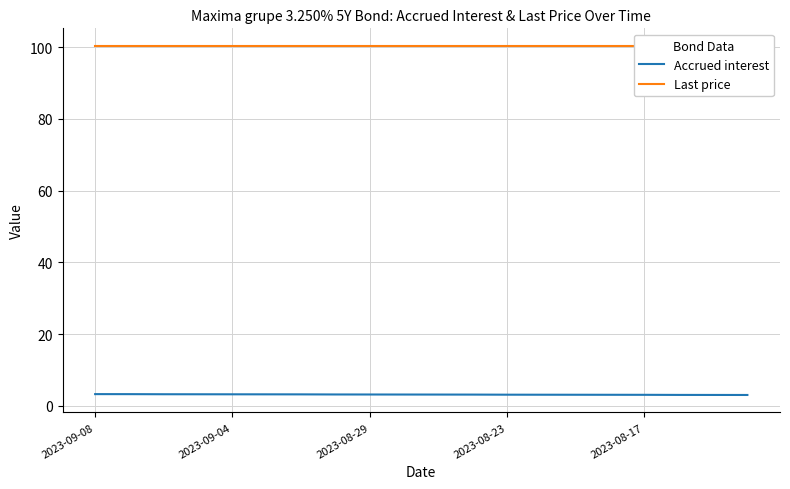

What position from the right is 2023-09-08?

20